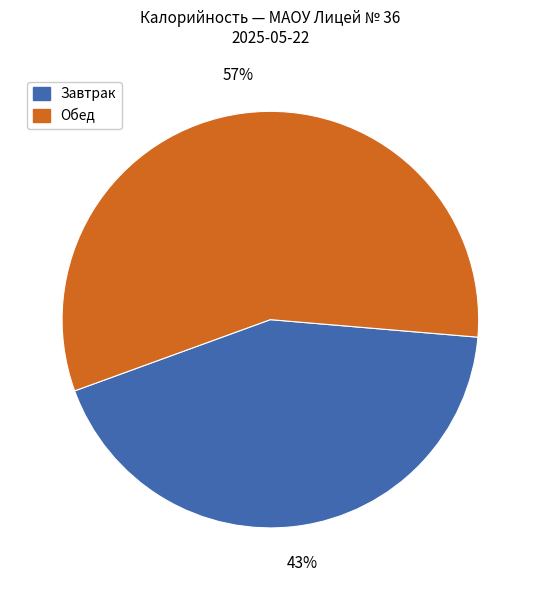

Is there a majority slice in this chart?

Yes